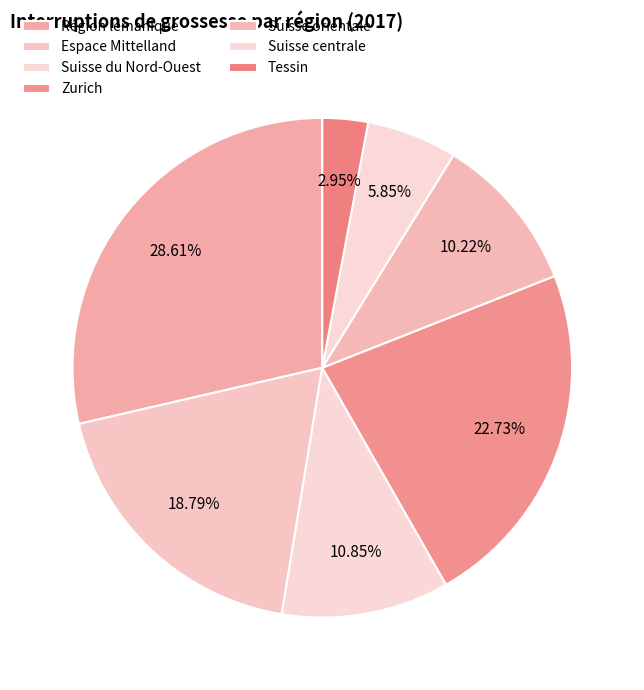

What percentage is the Suisse du Nord-Ouest slice, to the nearest percent?

11%